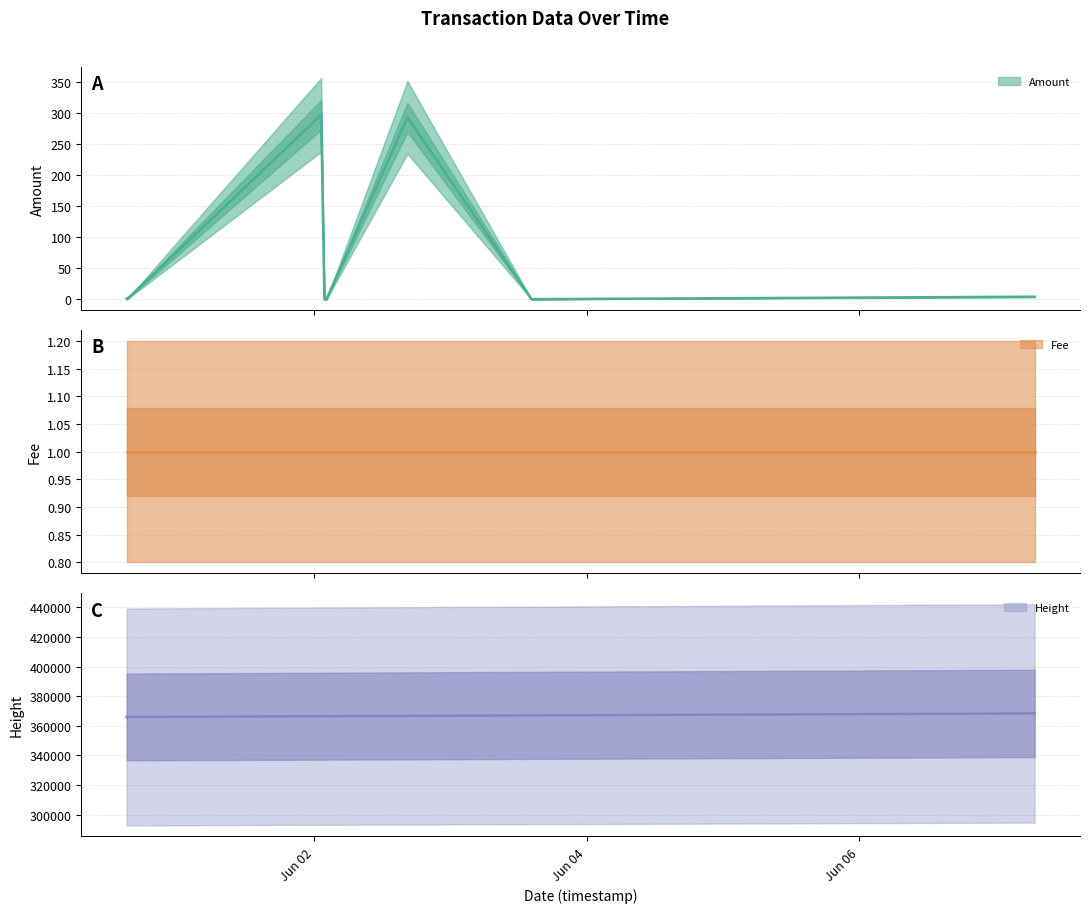

What is the label of the 6th point from the left?

2017-06-02 16:26:40